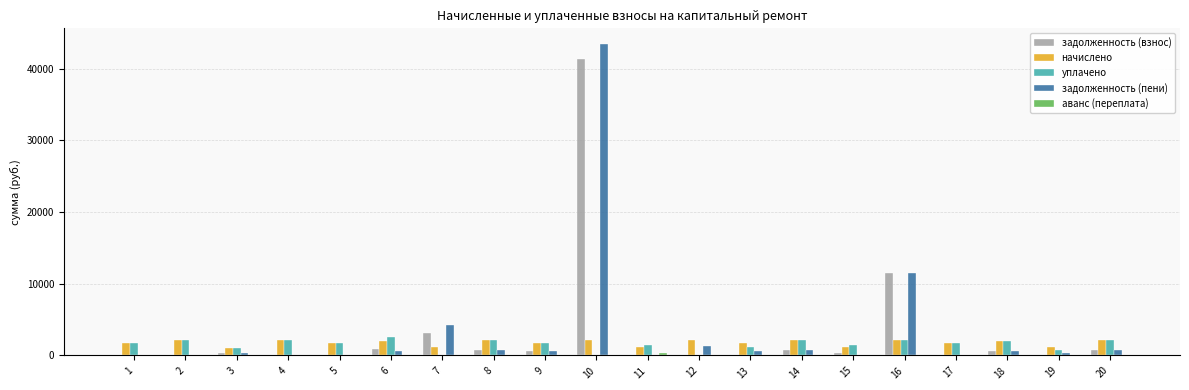

At which category is the sum across all series the highest?

10